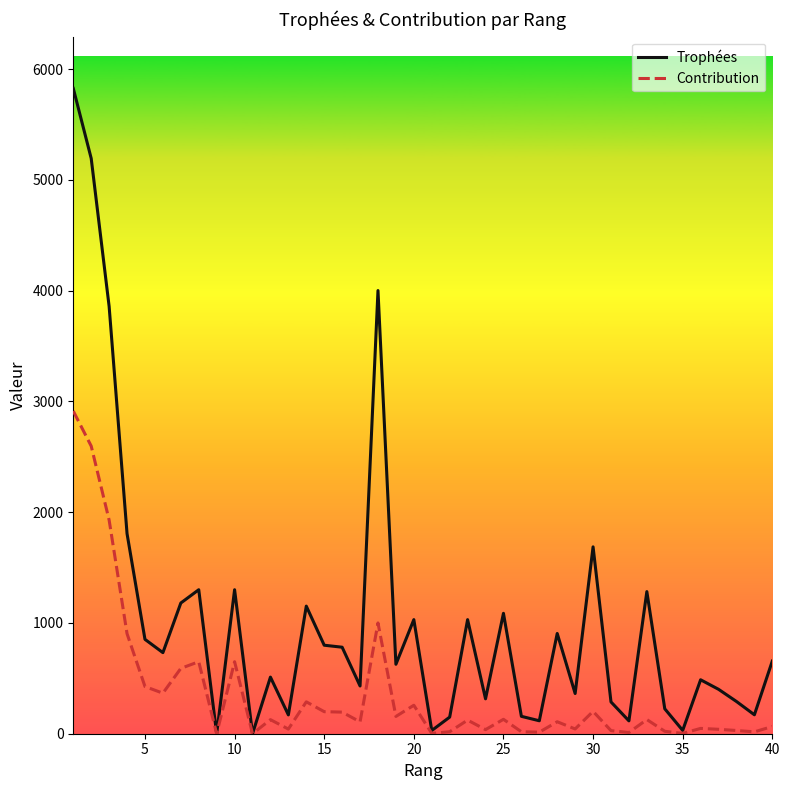

List the series in order of their peak value, lowest first.

Contribution, Trophées